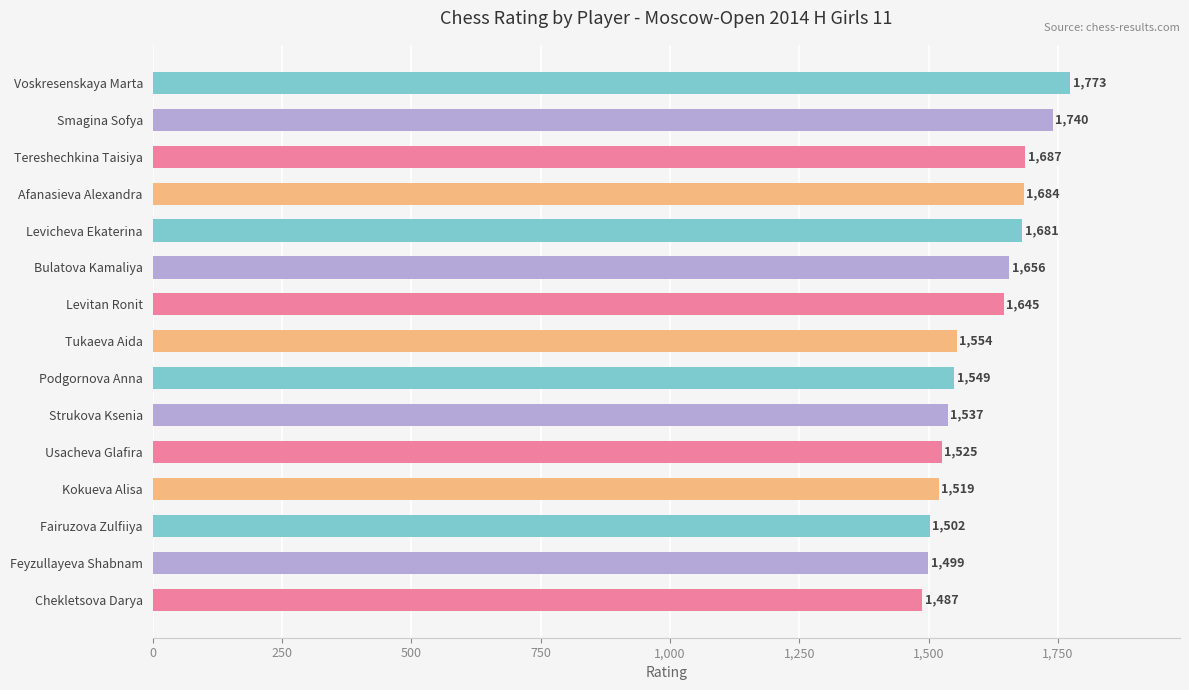

At which label is the value closest to 1630?

Levitan Ronit